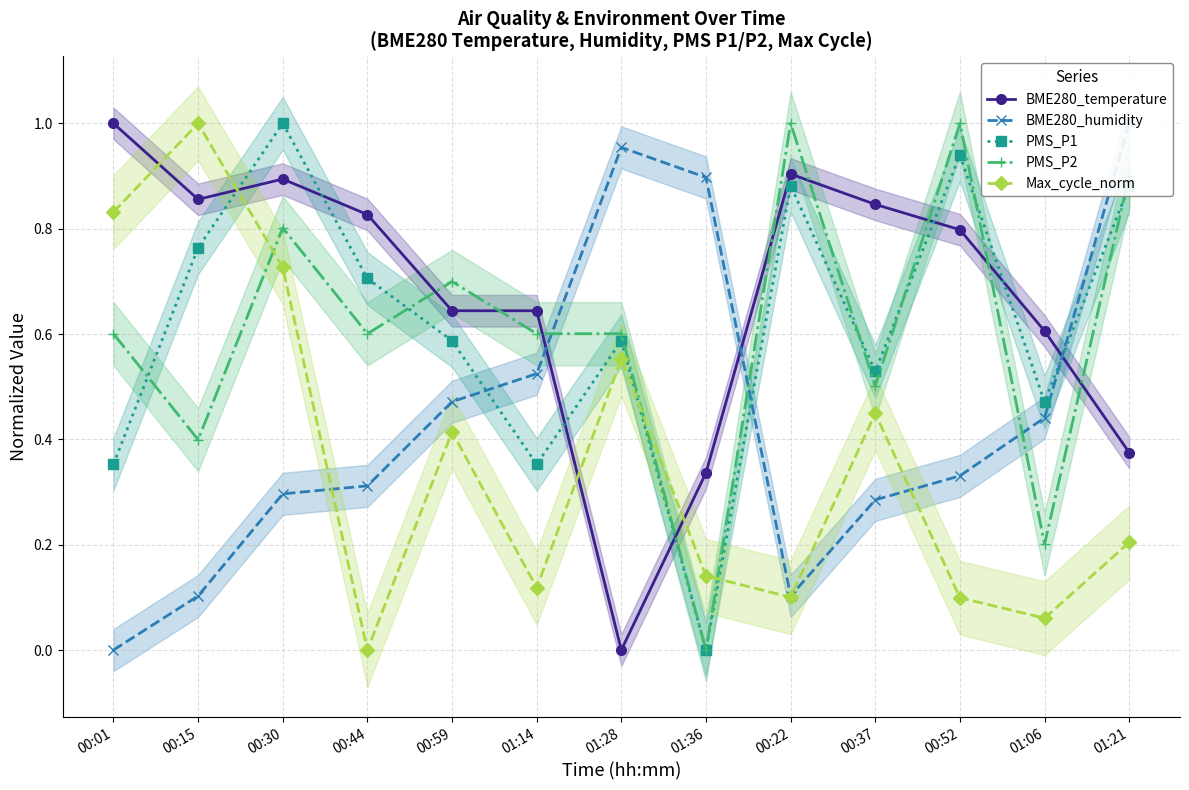

The value of PMS_P1 at 01:06 is 0.2. True or false?

False